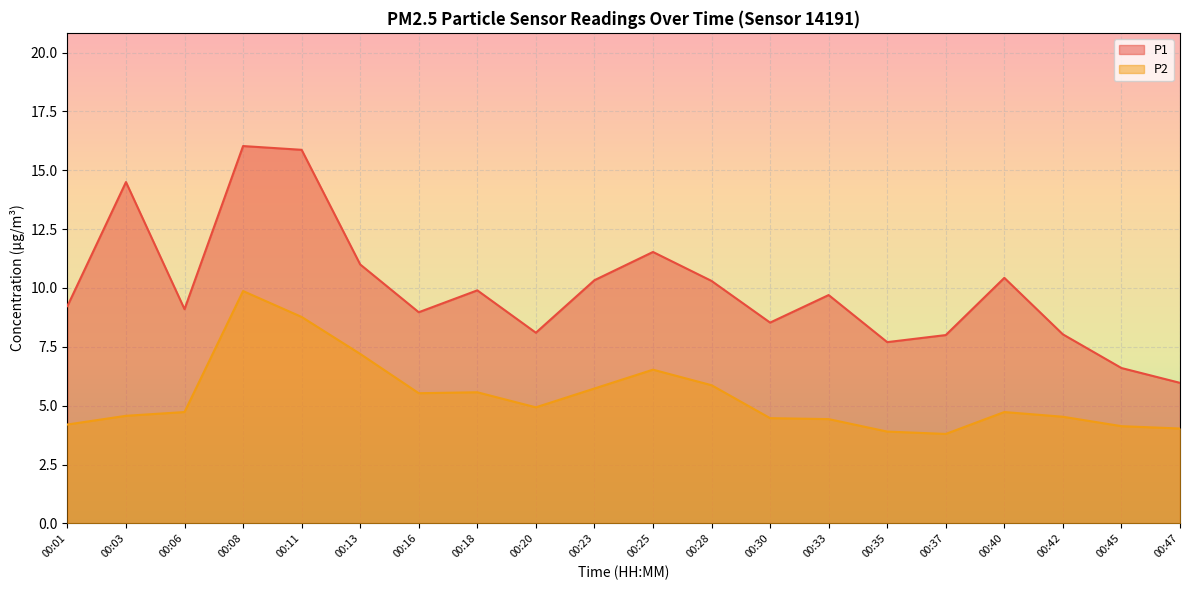

The value of P2 at 00:37 is 1.1. True or false?

False